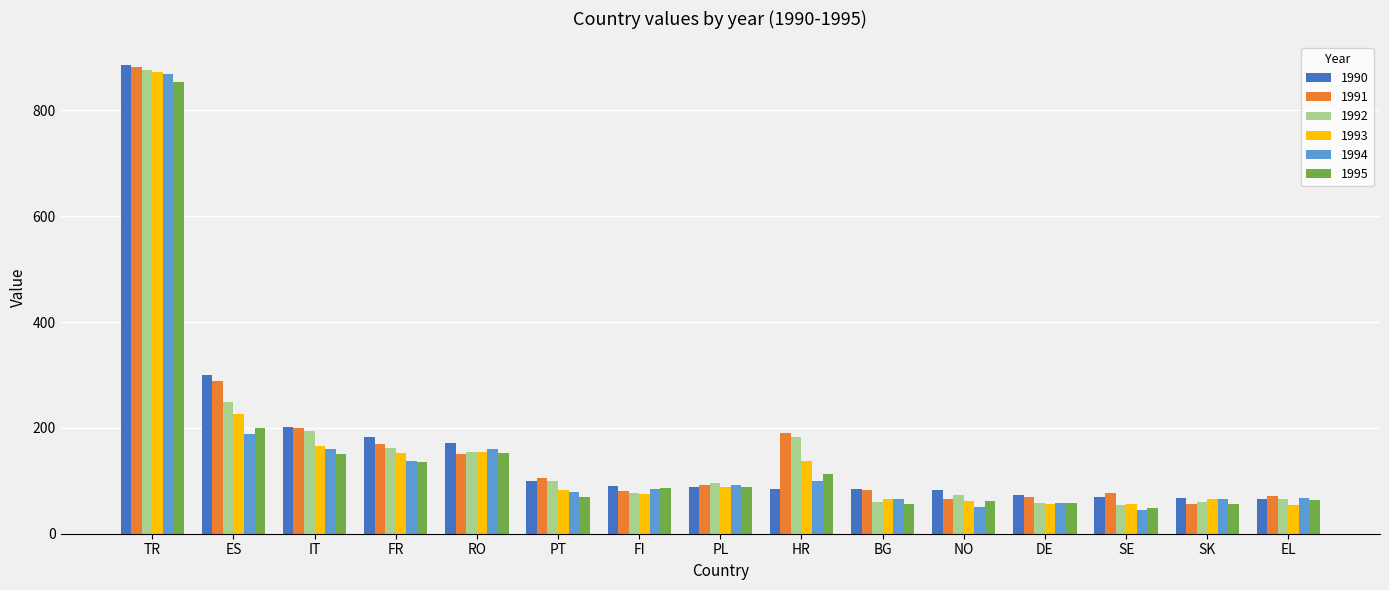

How many groups of bars are there?

15